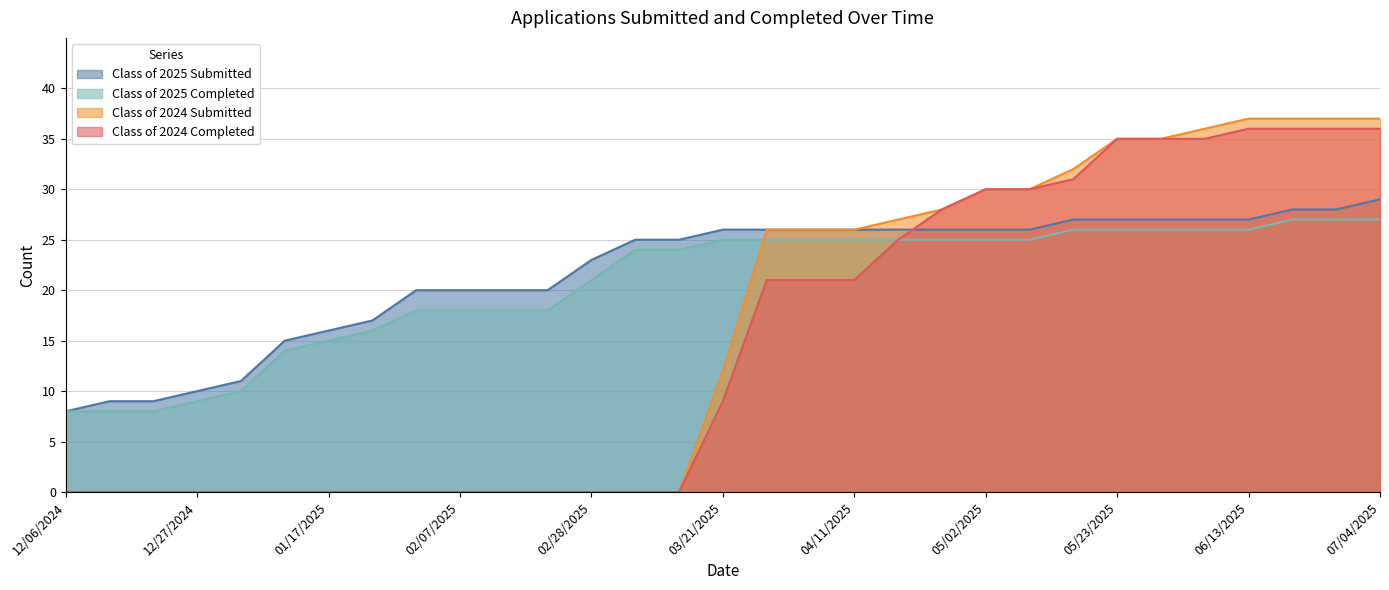

The Class of 2025 Submitted series shows 11 at 12/31/2024. True or false?

True